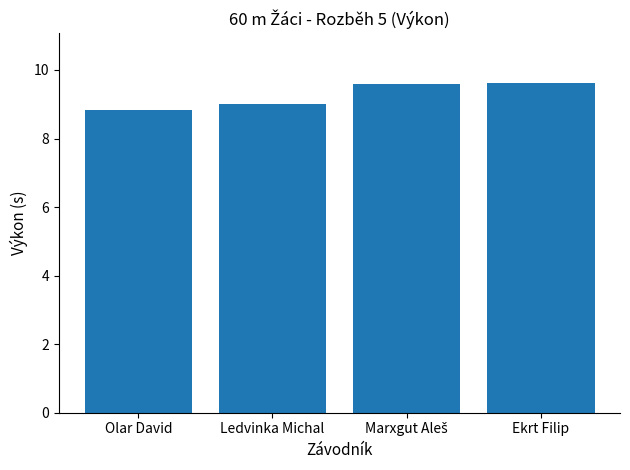

What value does the data have at Olar David?

8.8